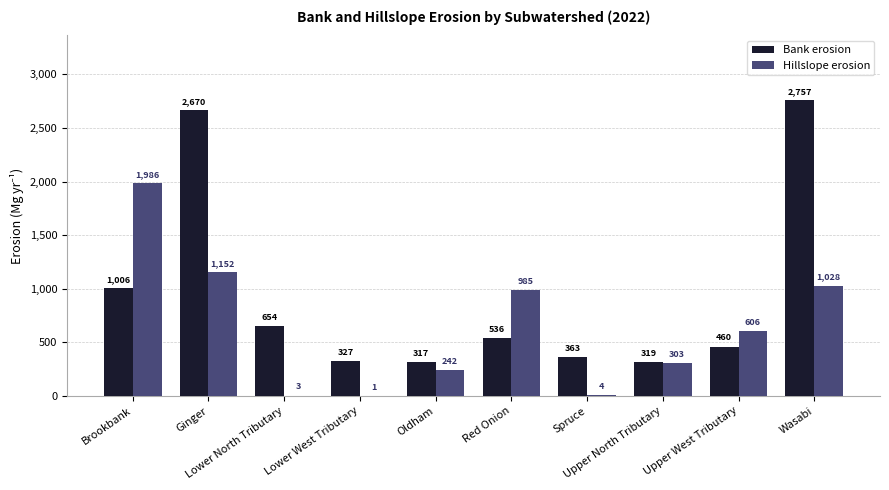

Which series has the largest range (max minus min)?

Bank erosion